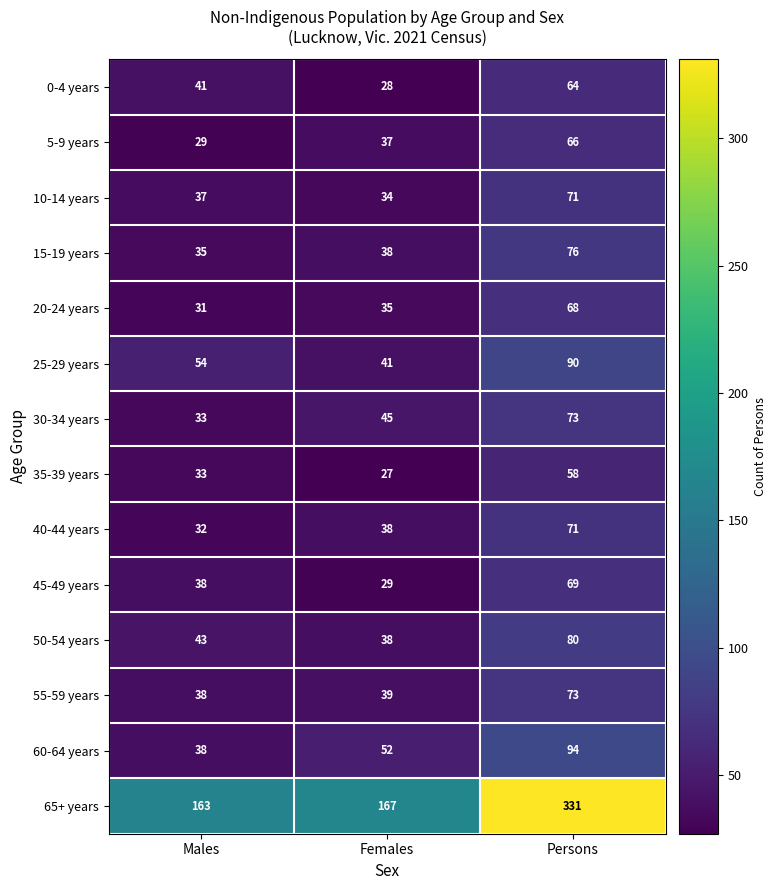

At which category is the sum across all series the highest?

Persons